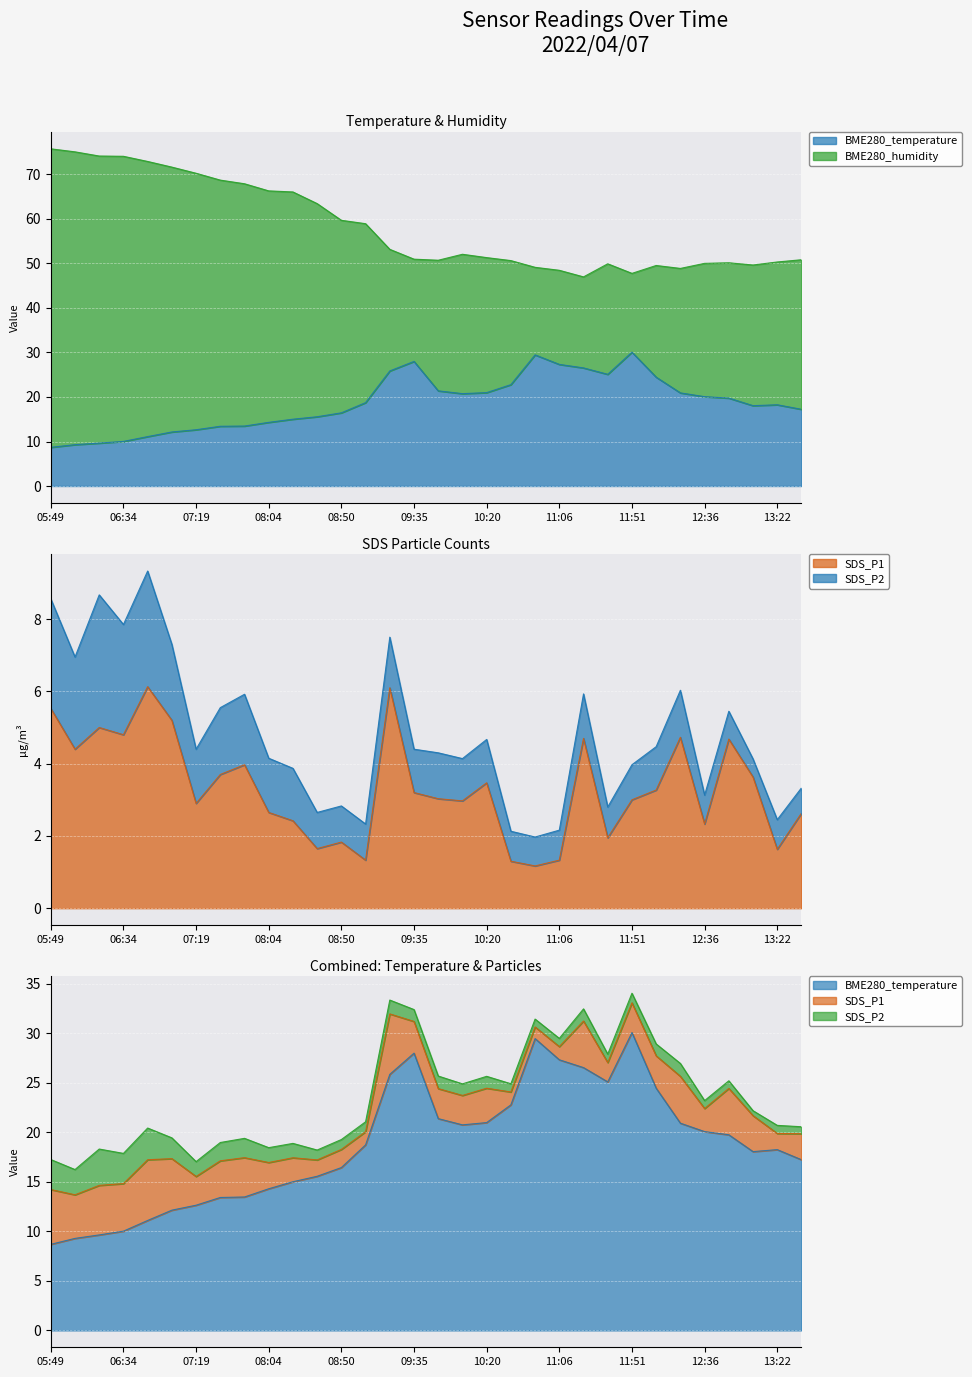

At how many categories does at least one series exceed 74?

4